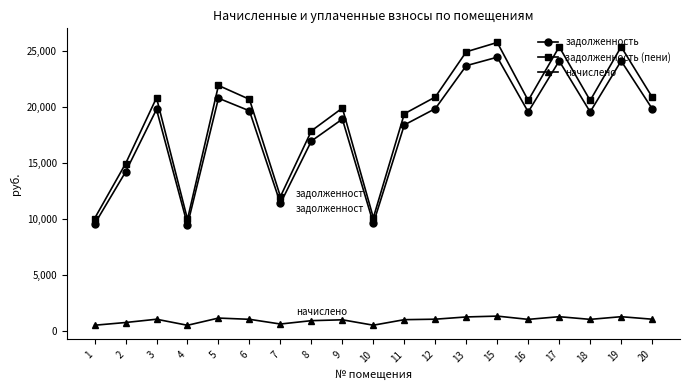

Count the number of categories in the chart.

19